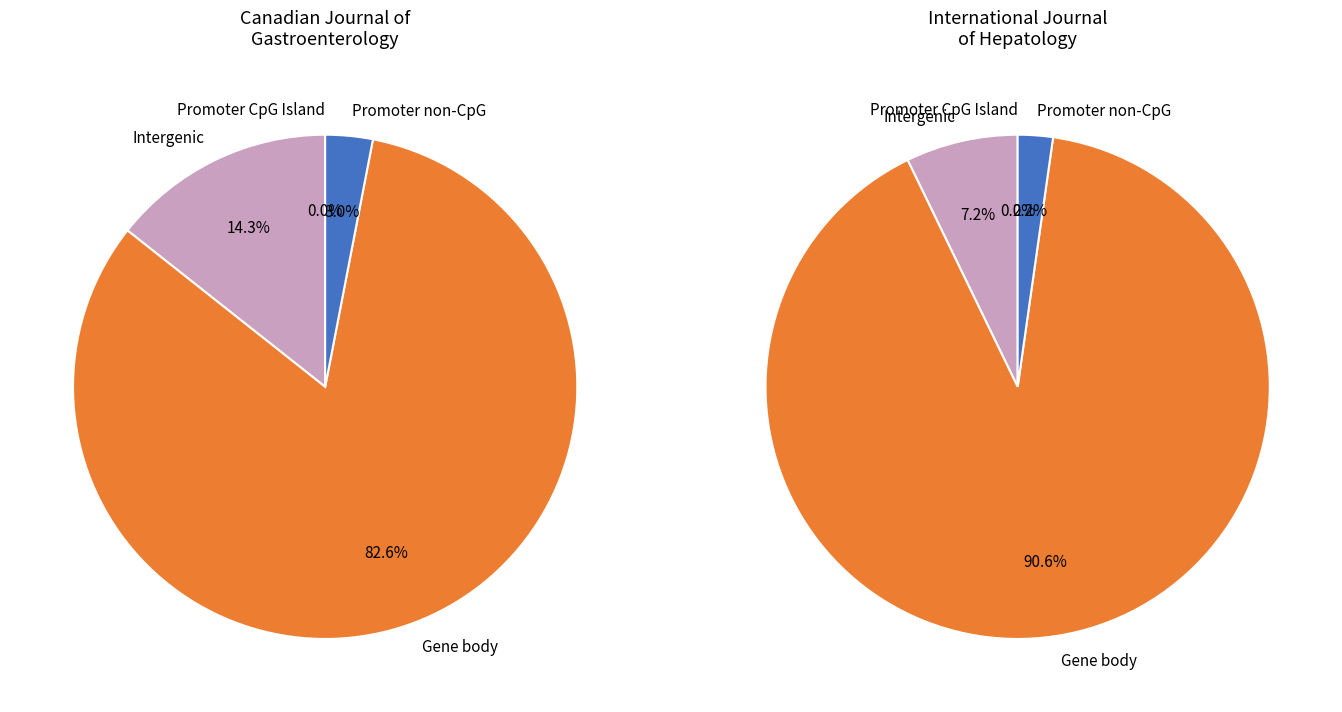

To the nearest percent, what percentage of the pie is Canadian Journal of Gastroenterology?

79%